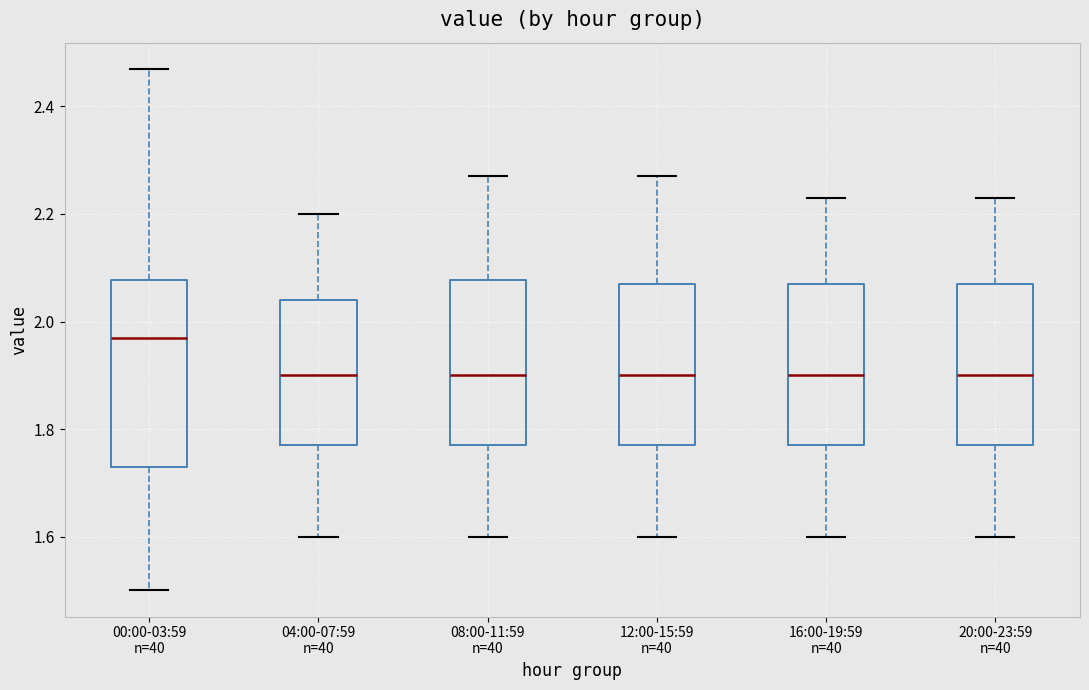

Where is the upper edge of the box for 04:00-07:59 n=40 on the y-axis? The values are not printed on the chart, so give them approximately, as read against the axis.

2.04